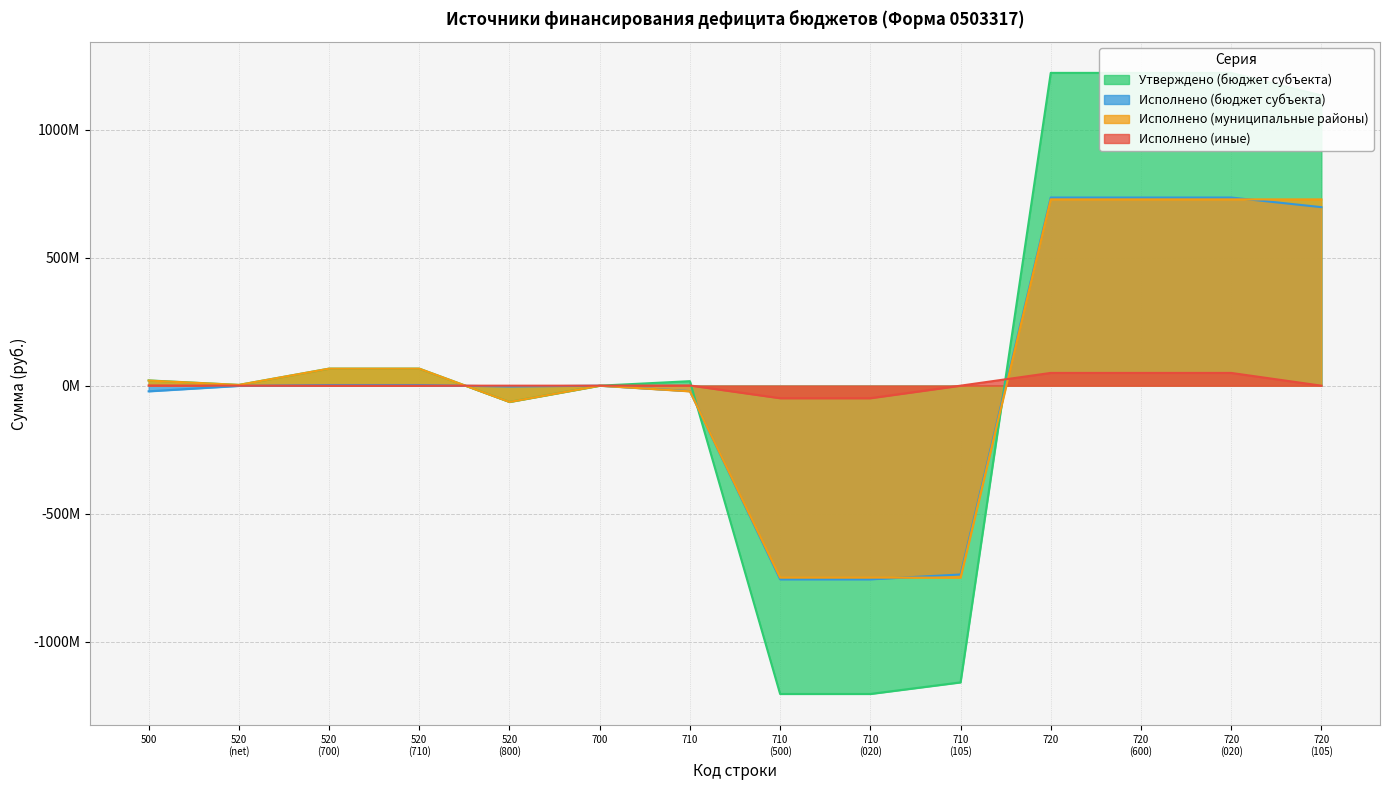

At which category is the sum across all series the highest?

720